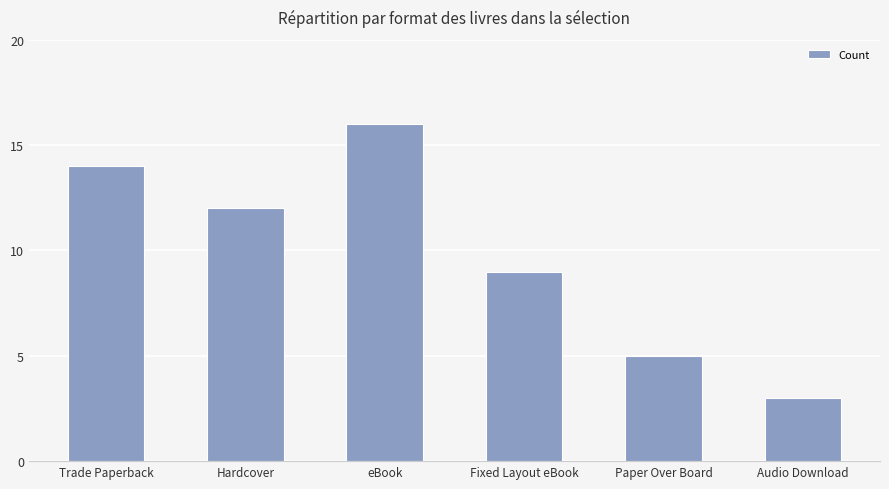

What is the average value?

10